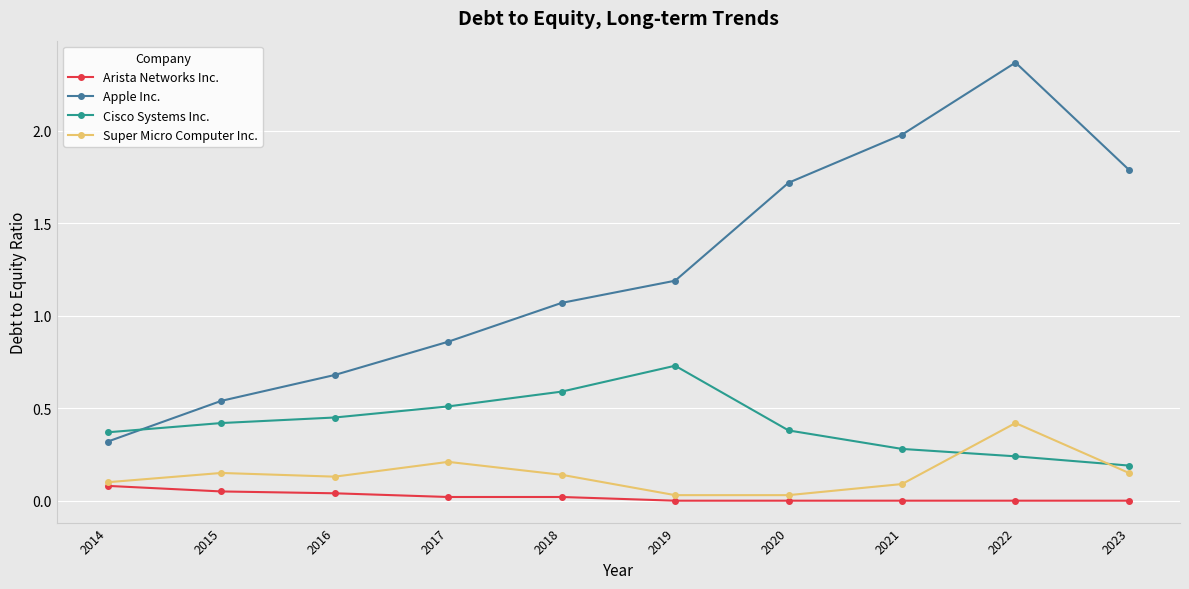

What is the value of the Apple Inc. point at the 6th from the left?

1.2